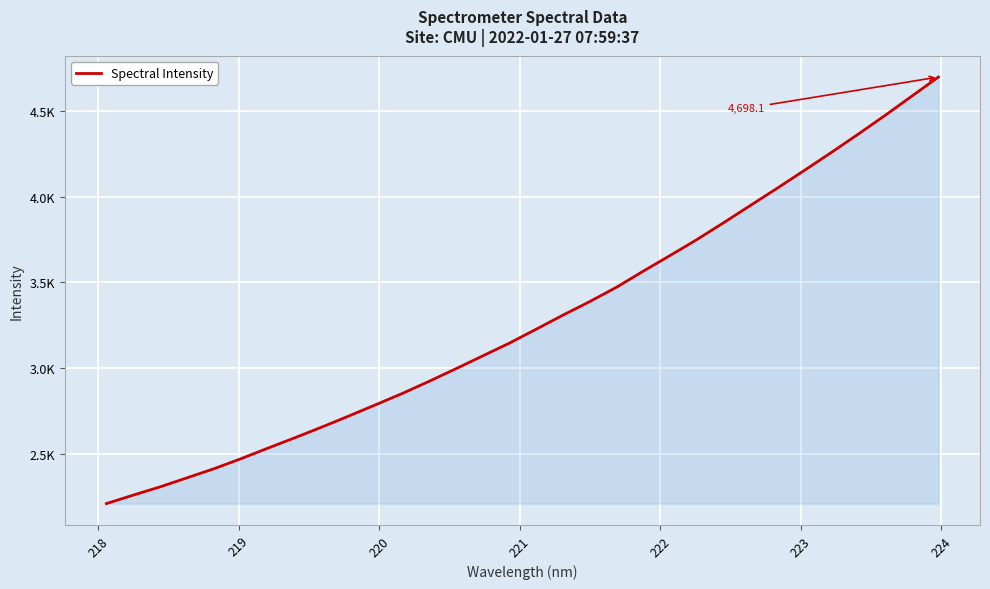

What is the smallest value displayed?

2208.5